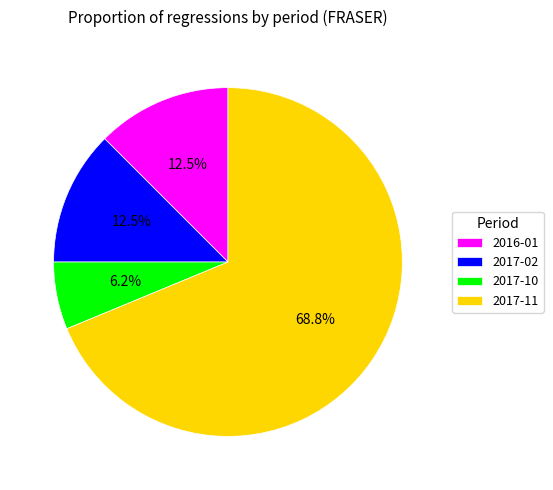

How many segments does this pie chart have?

4